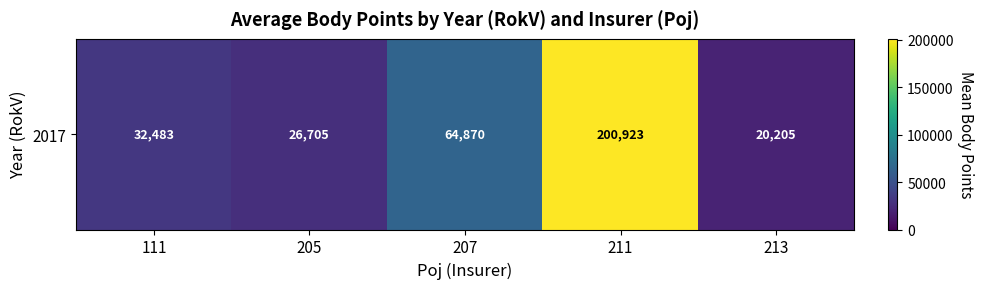

What is the change in value from 111 to 205?

-5778.4